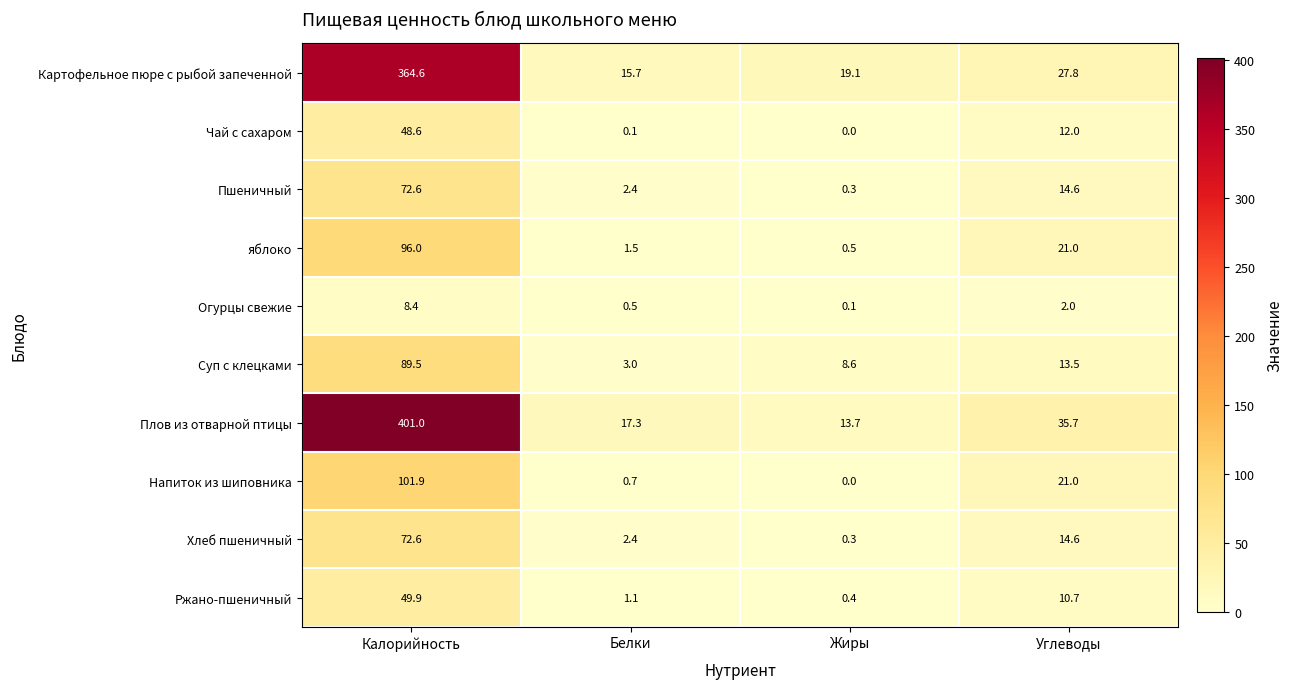

The Напиток из шиповника series shows 21.0 at Углеводы. True or false?

True